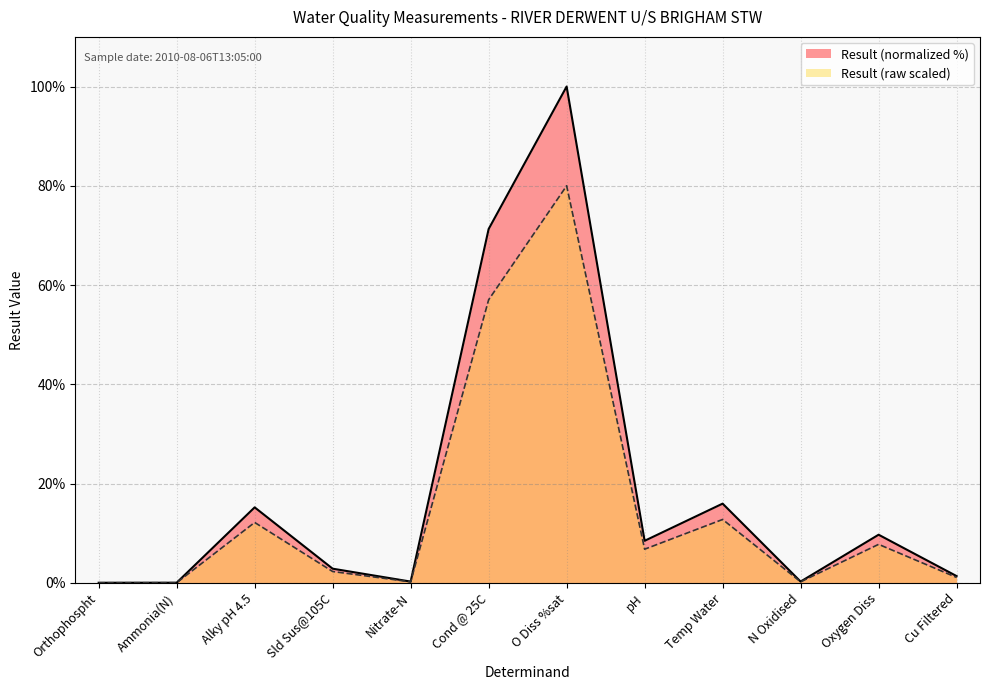

What is the label of the 12th point from the left?

Cu Filtered